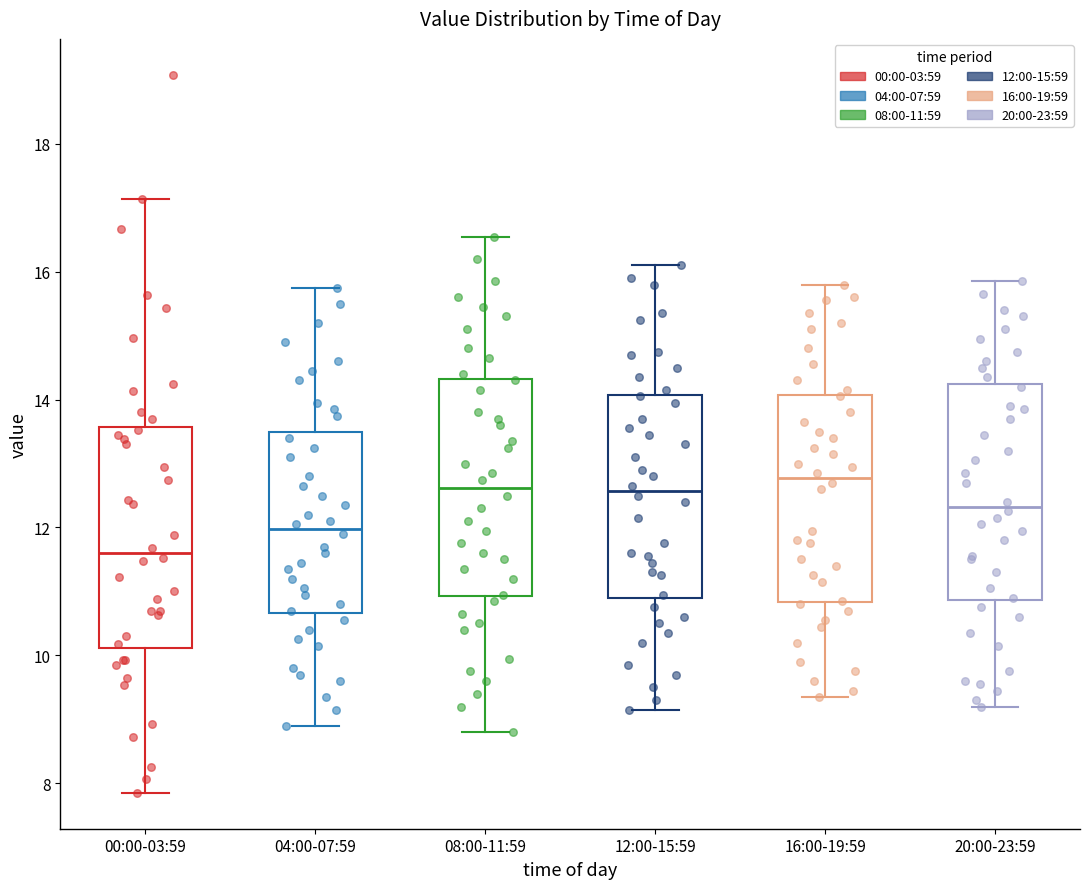

Where does the lower whisker of the box for 00:00-03:59 end on the y-axis? The values are not printed on the chart, so give them approximately, as read against the axis.

7.8